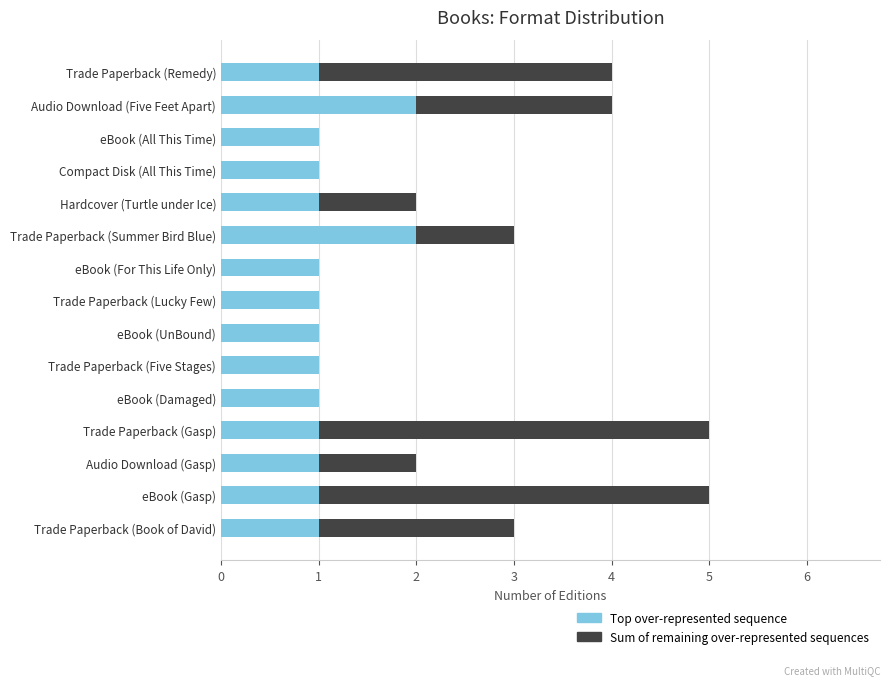

What is the total value across all series at Trade Paperback (Book of David)?

3